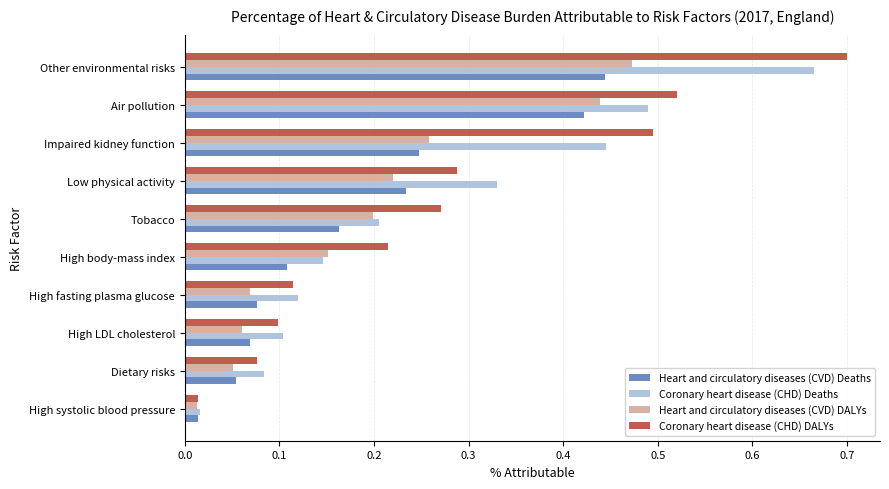

What is the sum of the Coronary heart disease (CHD) DALYs values at Other environmental risks and Air pollution?

1.2